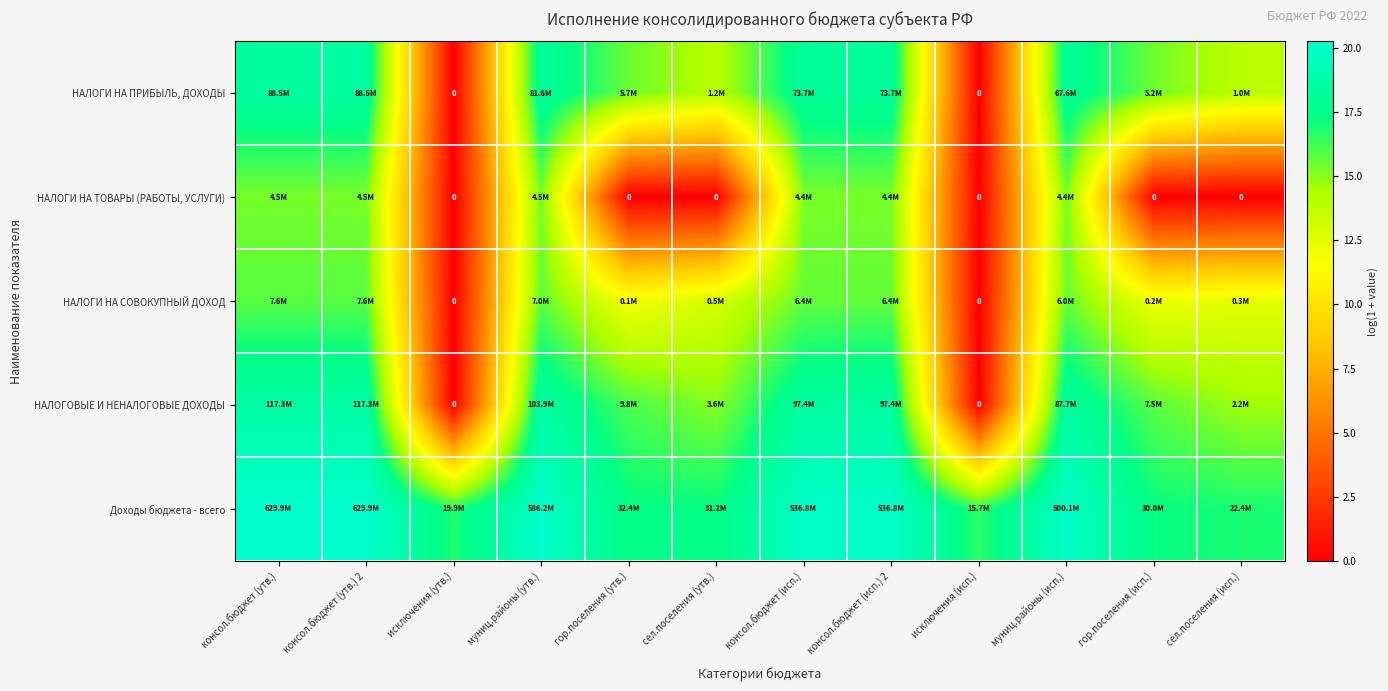

Count the number of categories in the chart.

12